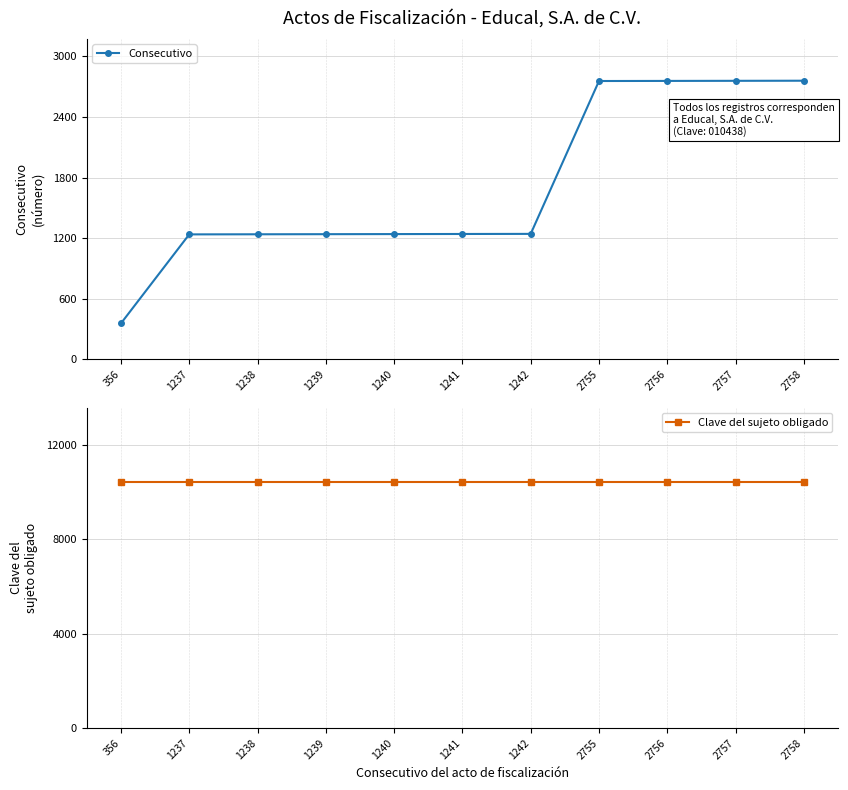

What is the minimum value shown in the chart?

356